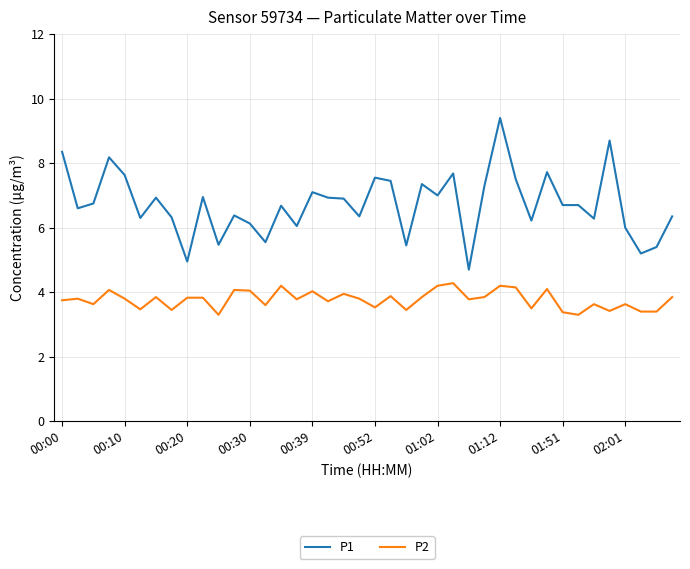

Which series has the widest spread of values?

P1